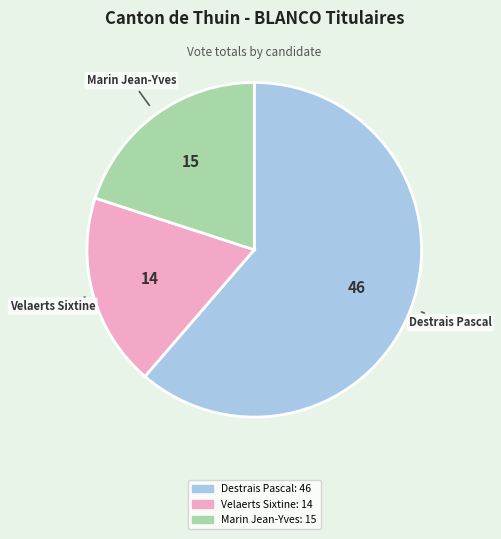

True or false: Destrais Pascal accounts for 61% of the total.

True